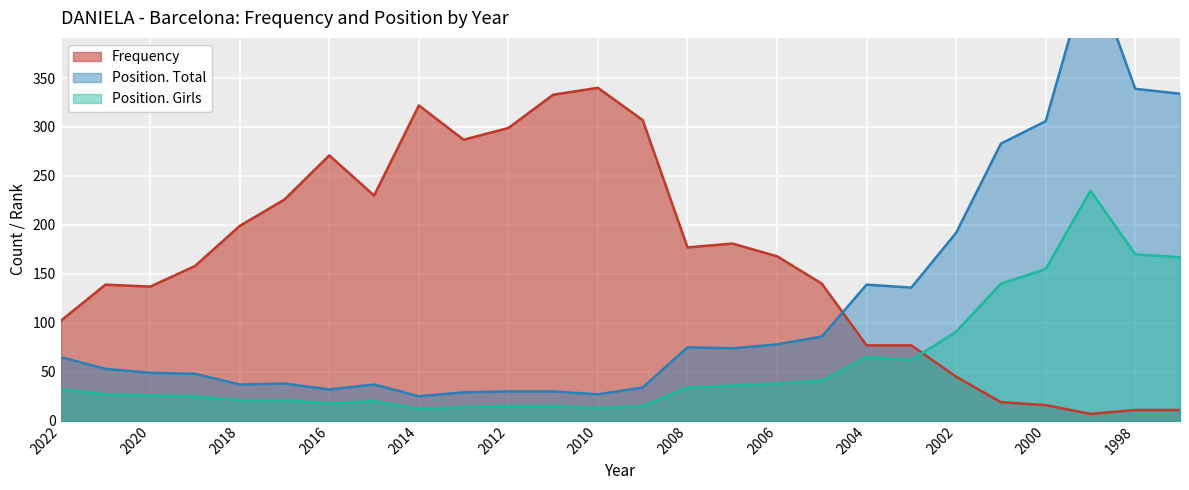

How many data points in Position. Total are above 65?

12